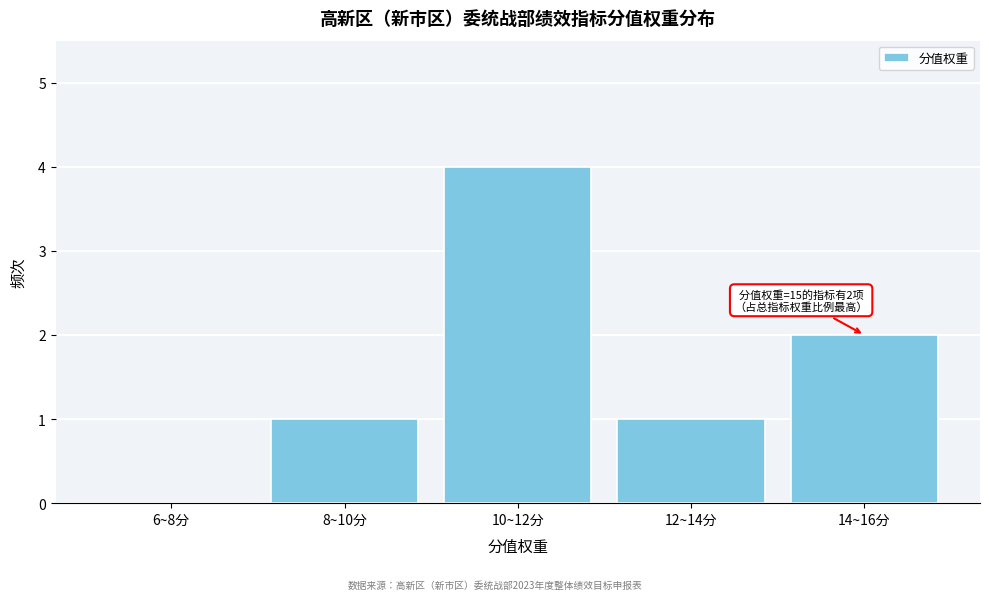

Reading left to right, list all the values displayed in this chart.

6~8分=0	8~10分=1	10~12分=4	12~14分=1	14~16分=2